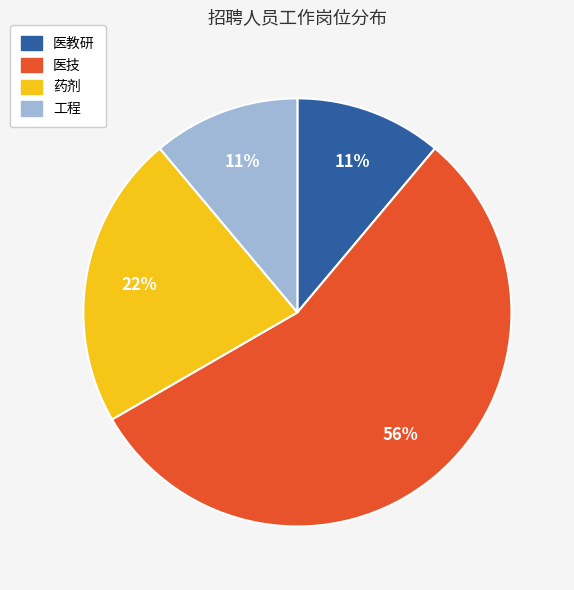

Is it true that 医教研 is 11% of the pie?

True